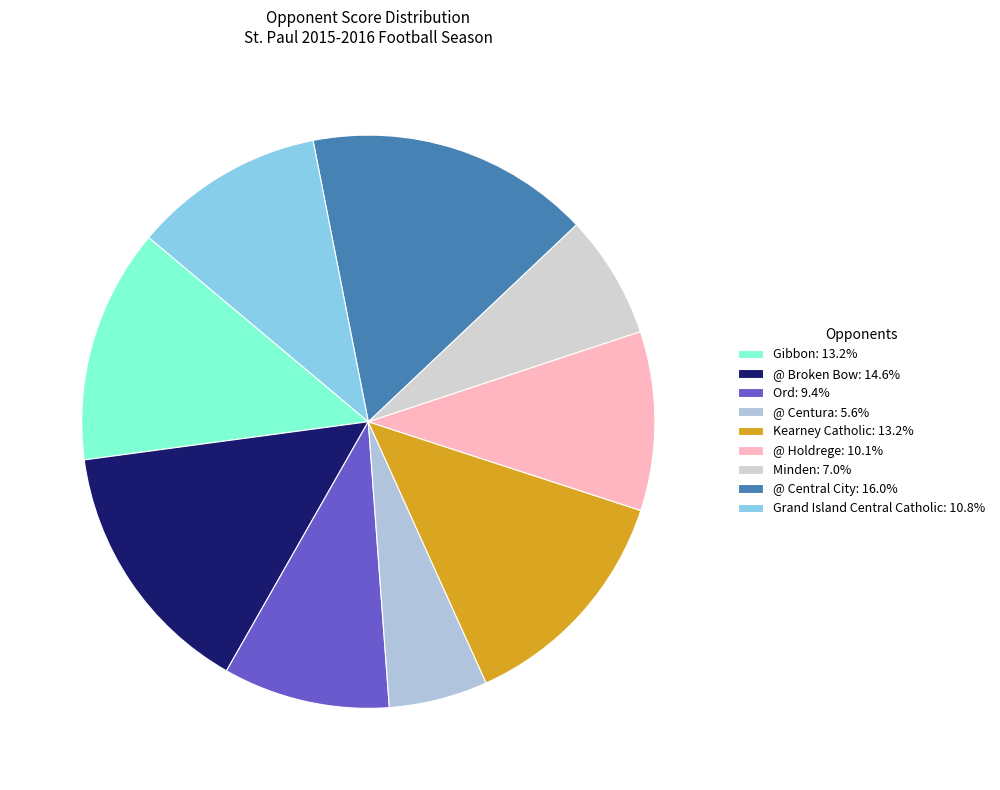

Does Kearney Catholic represent more than half of the total?

No